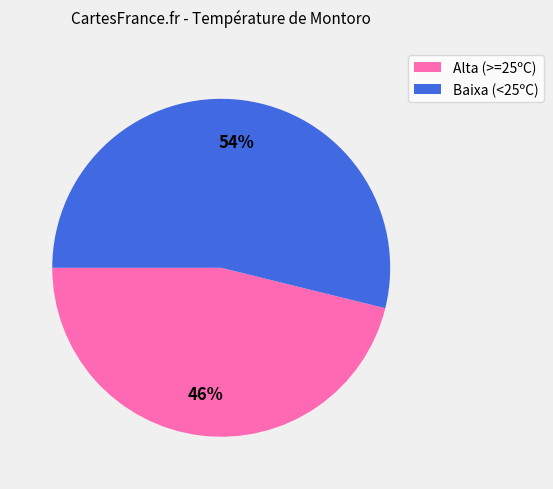

To the nearest percent, what portion does Alta (>=25ºC) represent?

46%